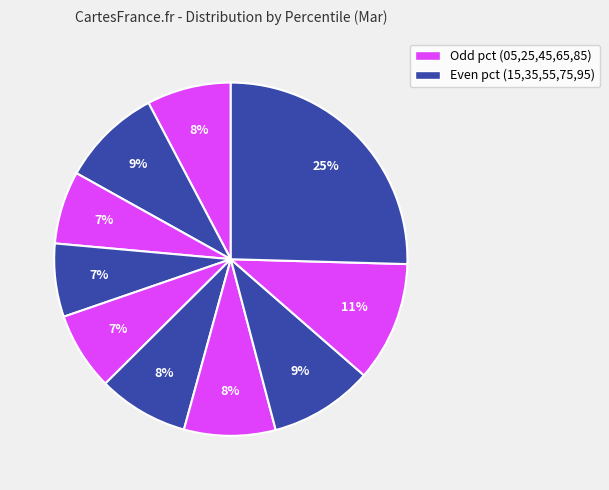

How many slices are in this pie chart?

10